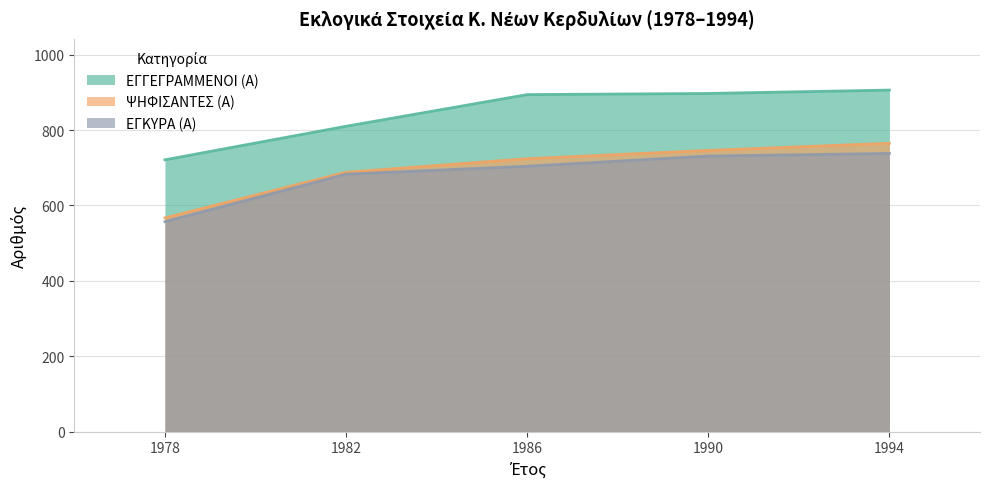

Which series has the largest total across all categories?

ΕΓΓΕΓΡΑΜΜΕΝΟΙ (Α)